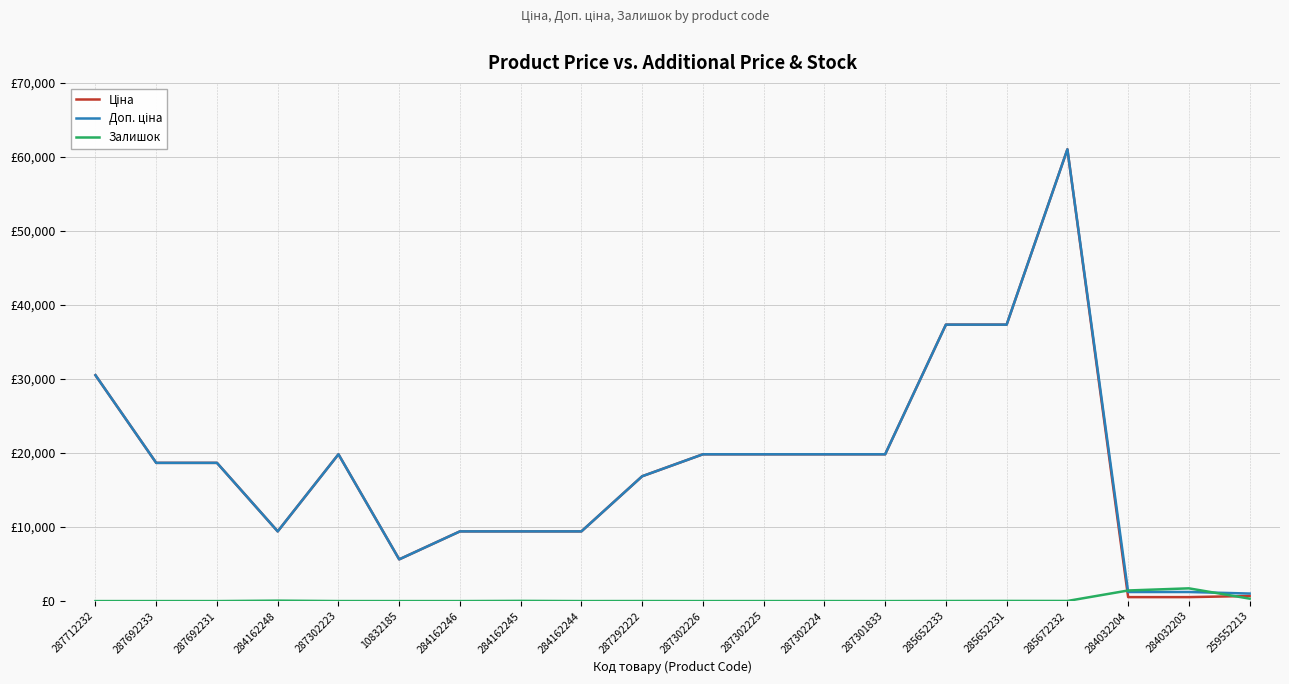

The value of Залишок at 284162244 is 0.5. True or false?

False